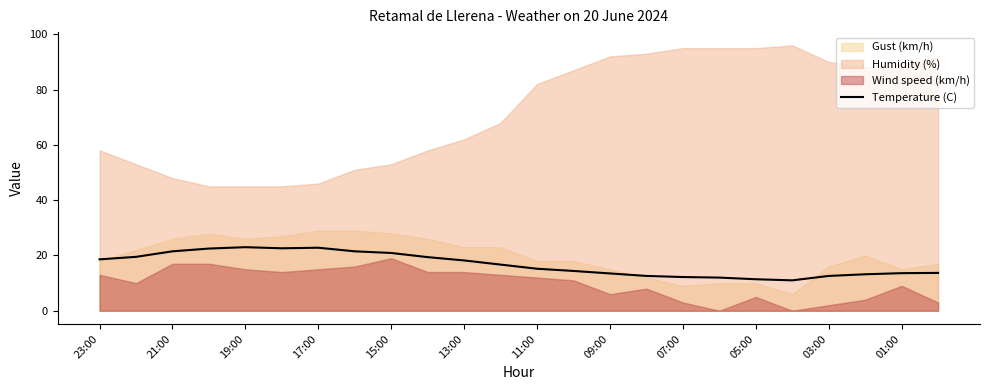

True or false: Temperature (C) has a value of 30.1 at 23:00.

False